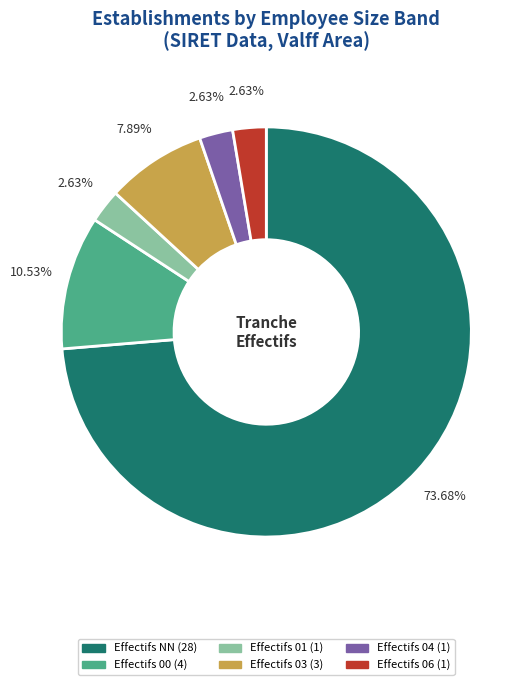

Is there a majority slice in this chart?

Yes